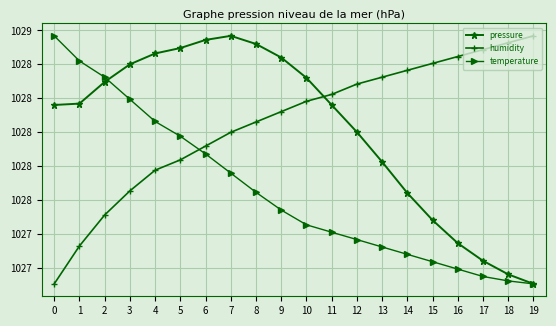

At how many categories does at least one series exceed 1027?

20